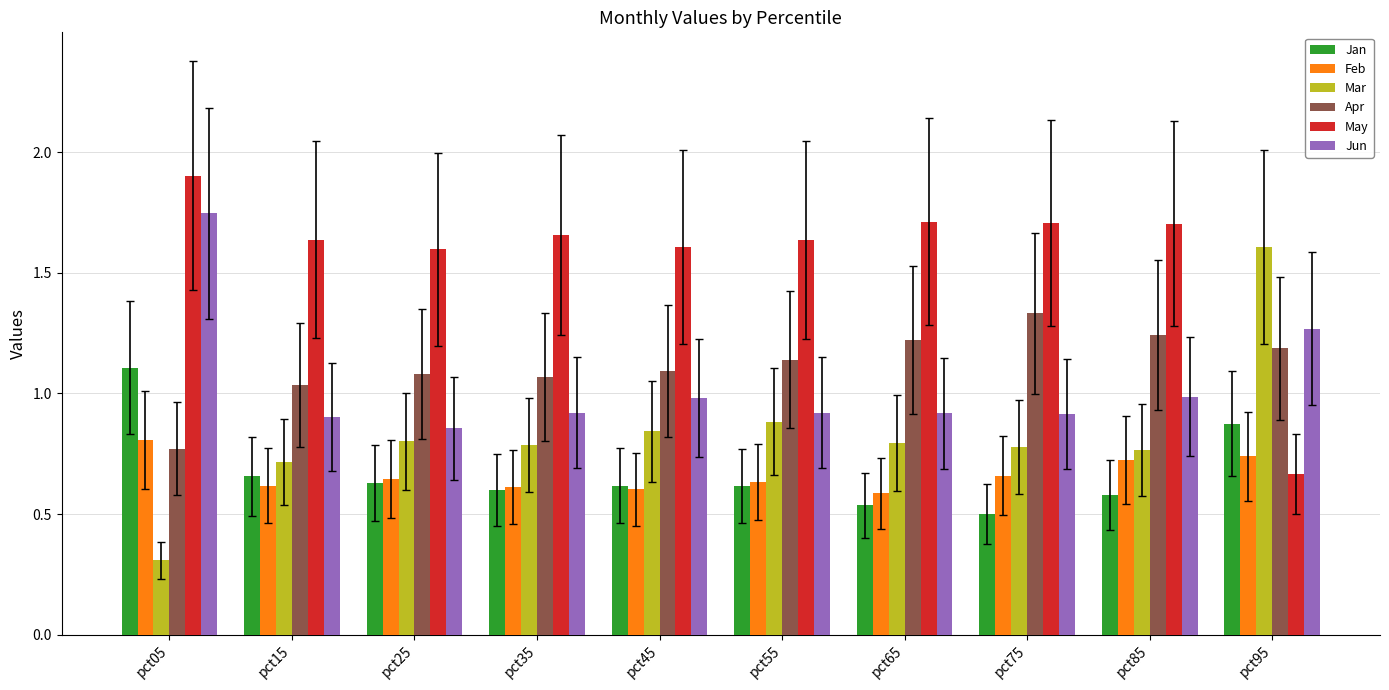

How many bars are there in total?

60